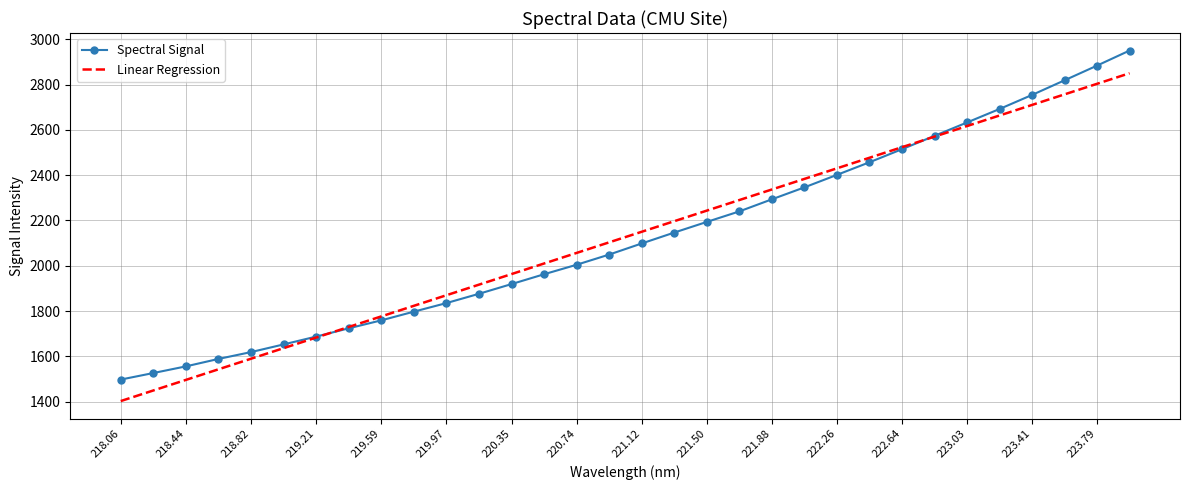

What is the minimum value for Linear Regression?

1402.3